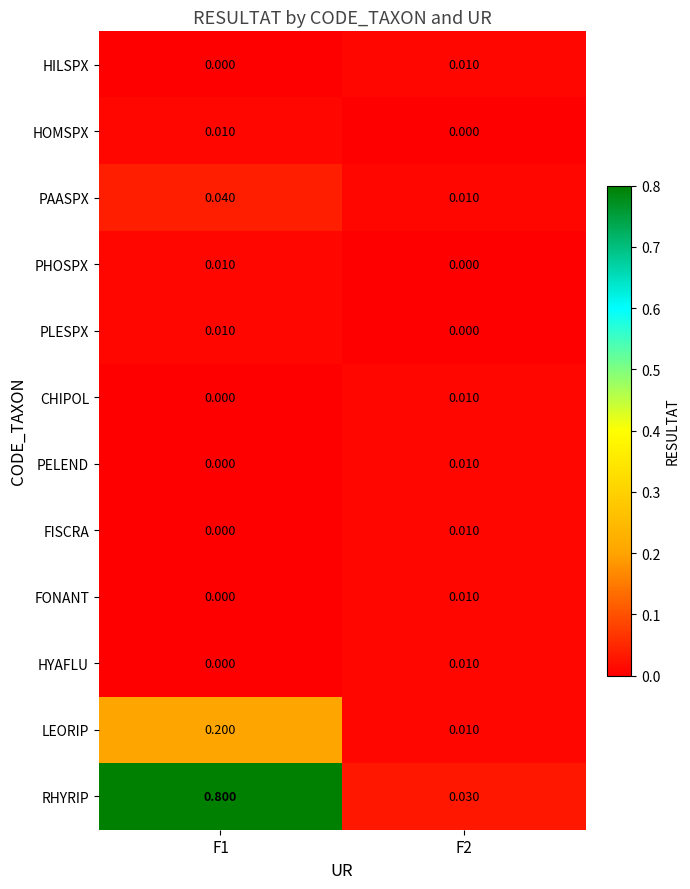

How many data points in CHIPOL are above 0?

1